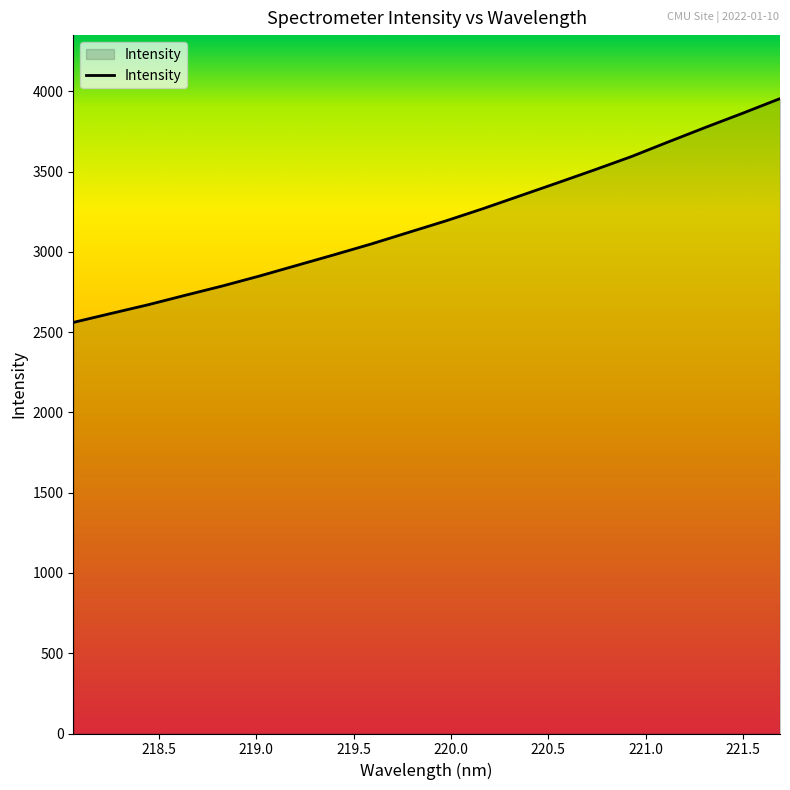

What is the difference between the maximum and minimum values?

1394.1